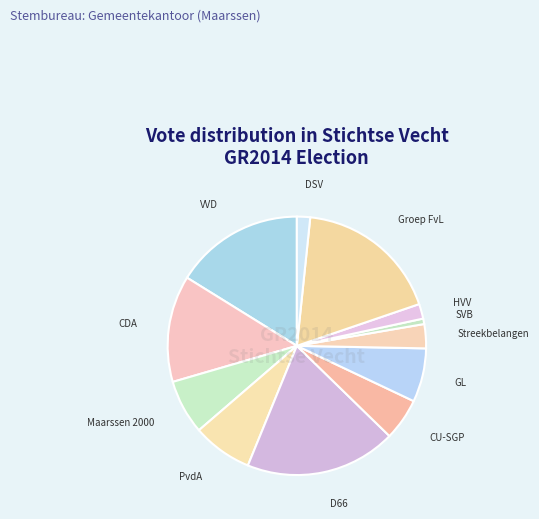

Which slice is the largest?

Democraten 66